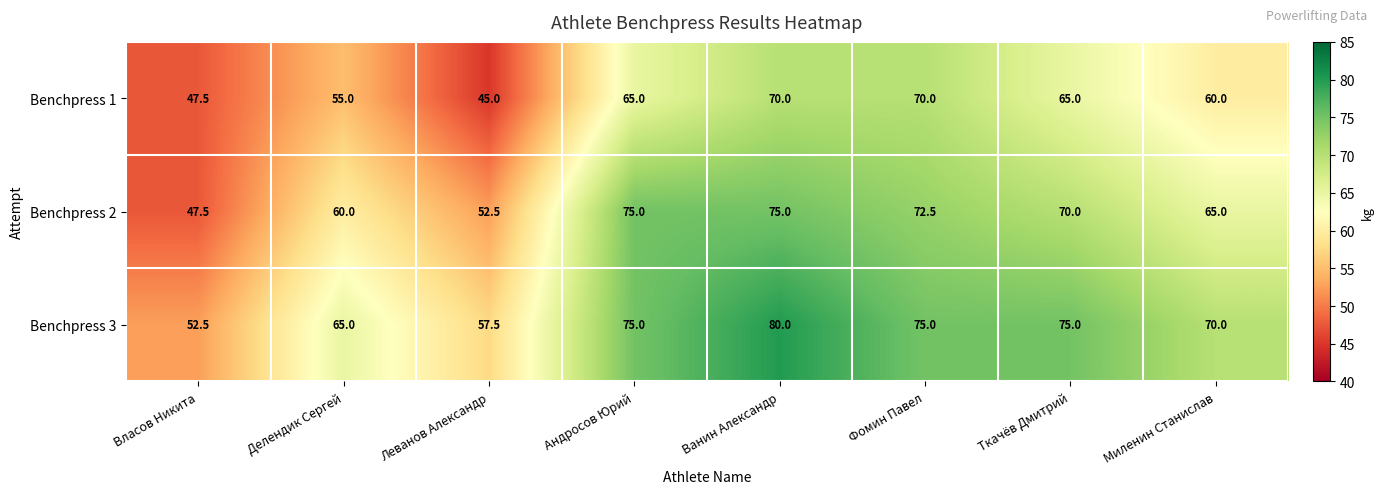

Reading left to right, what are all the values shown in this chart?

Benchpress 1: Власов Никита=47.5	Делендик Сергей=55.0	Леванов Александр=45.0	Андросов Юрий=65.0	Ванин Александр=70.0	Фомин Павел=70.0	Ткачёв Дмитрий=65.0	Миленин Станислав=60.0
Benchpress 2: Власов Никита=47.5	Делендик Сергей=60.0	Леванов Александр=52.5	Андросов Юрий=75.0	Ванин Александр=75.0	Фомин Павел=72.5	Ткачёв Дмитрий=70.0	Миленин Станислав=65.0
Benchpress 3: Власов Никита=52.5	Делендик Сергей=65.0	Леванов Александр=57.5	Андросов Юрий=75.0	Ванин Александр=80.0	Фомин Павел=75.0	Ткачёв Дмитрий=75.0	Миленин Станислав=70.0